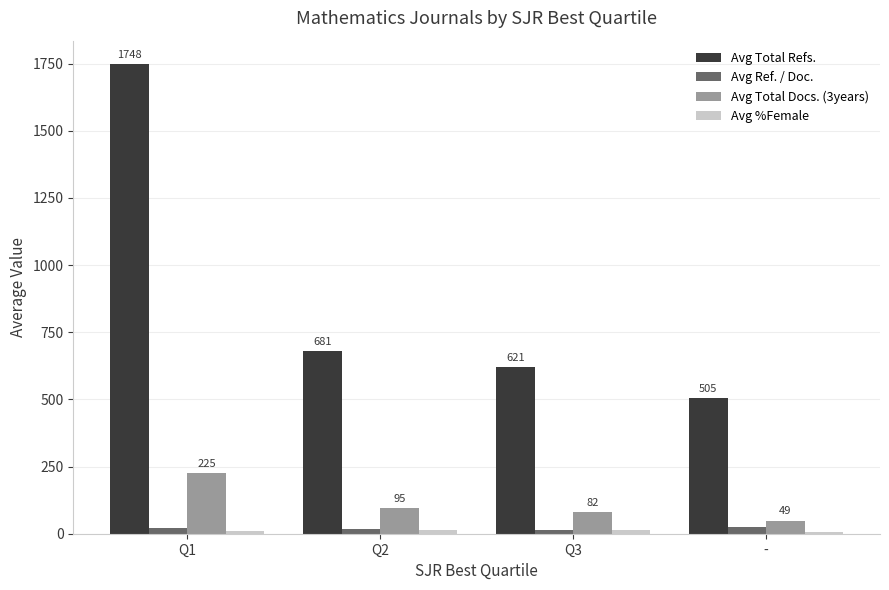

At which label is Avg Total Docs. (3years) closest to 137?

Q2